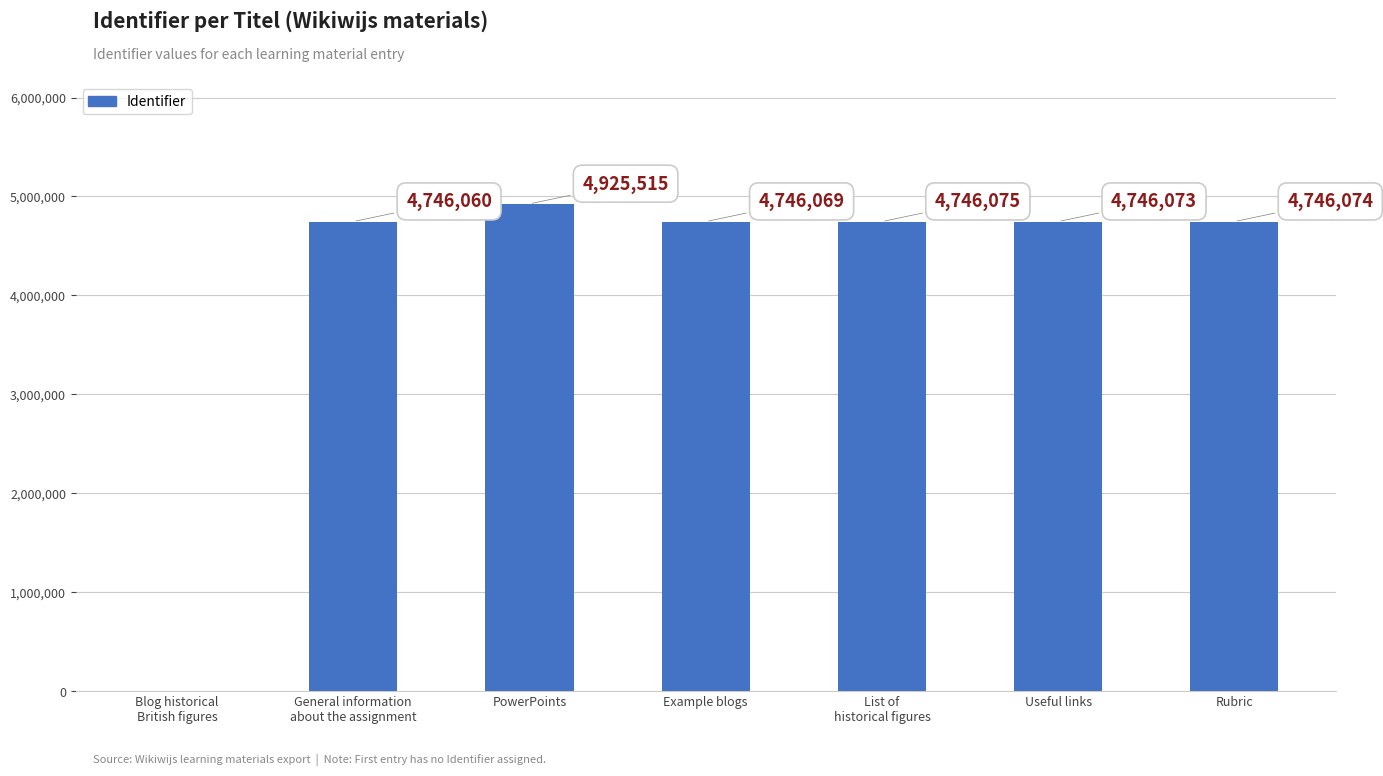

What is the change in value from Blog historical
British figures to Example blogs?

+4746069